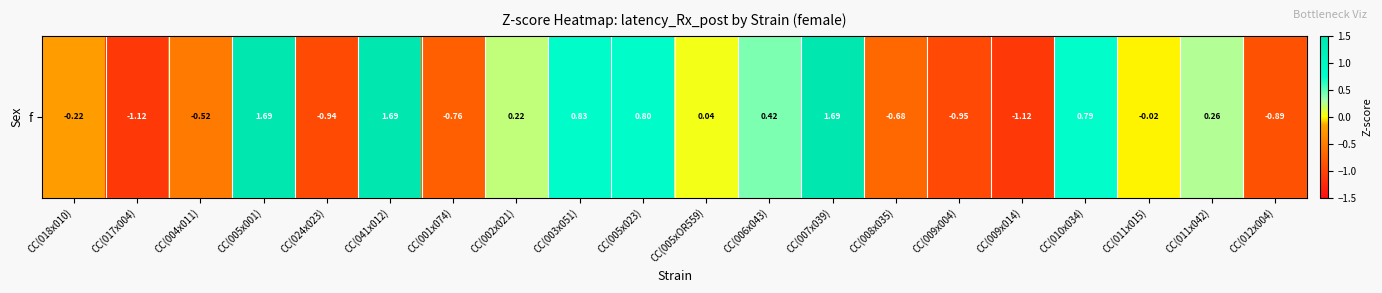

Which label corresponds to the largest value in the chart?

CC(005x001)